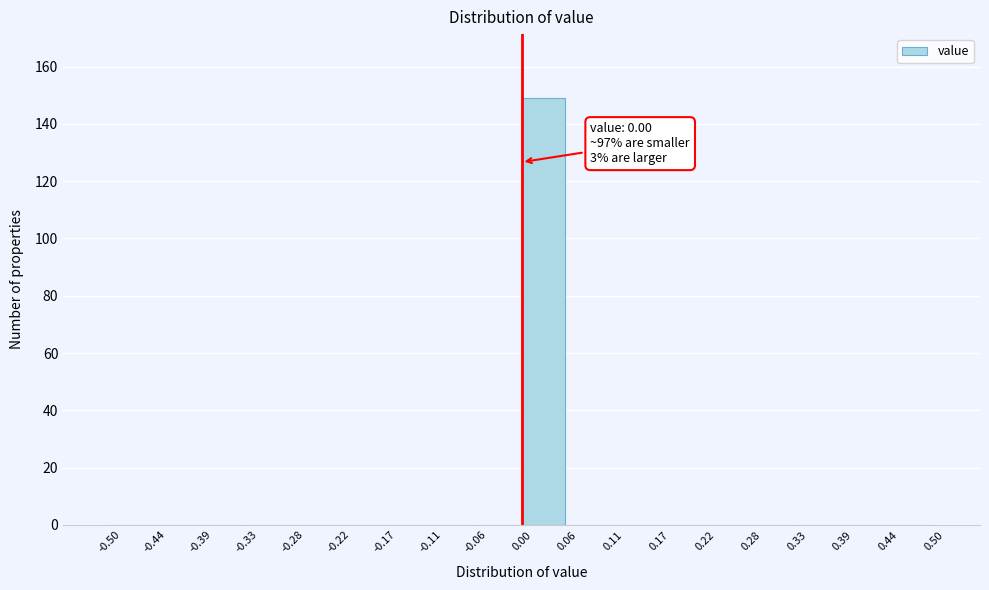

Over which range of the x-axis is the bar tallest?

0.00 to 0.06